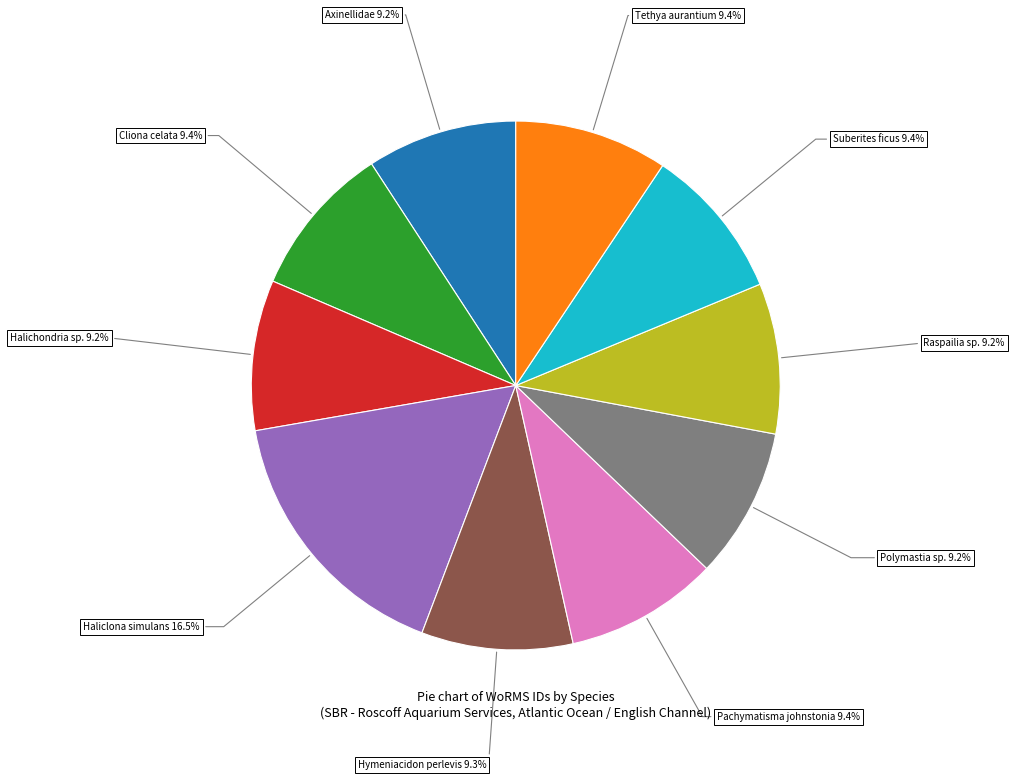

Does any single category account for the majority?

No